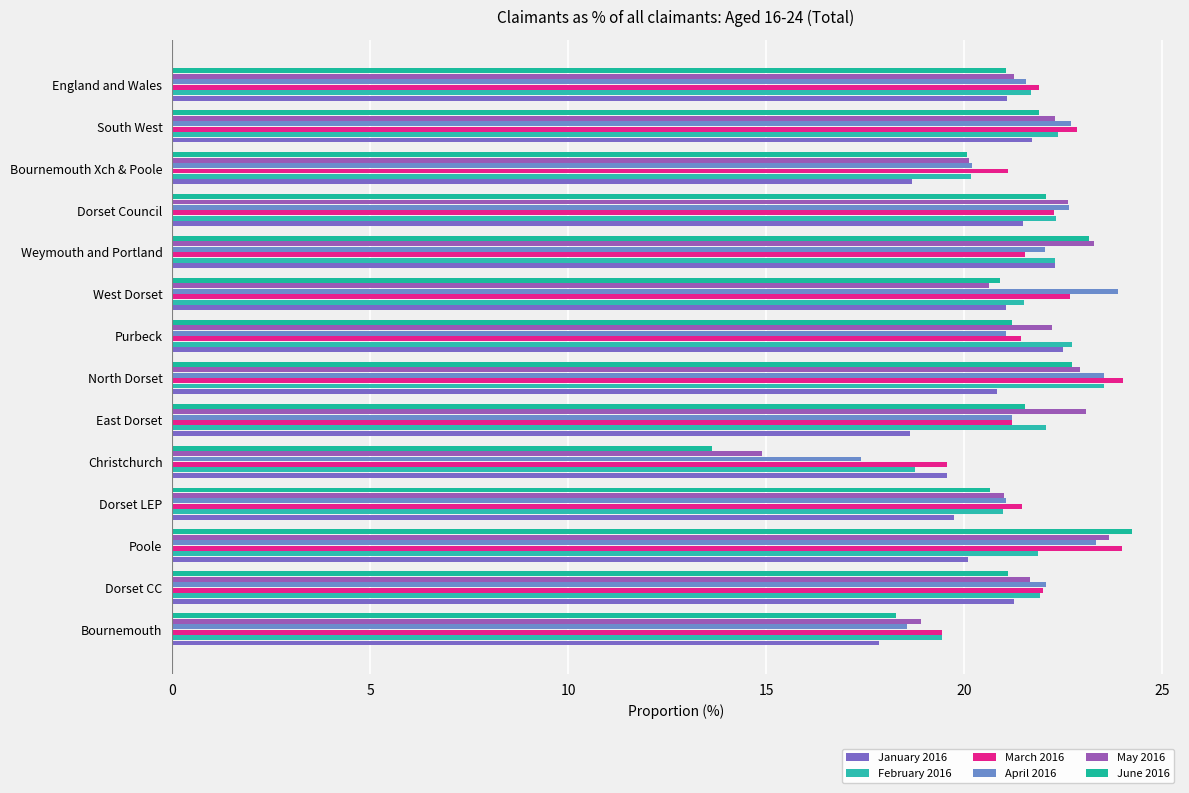

How many data points does each series have?

14